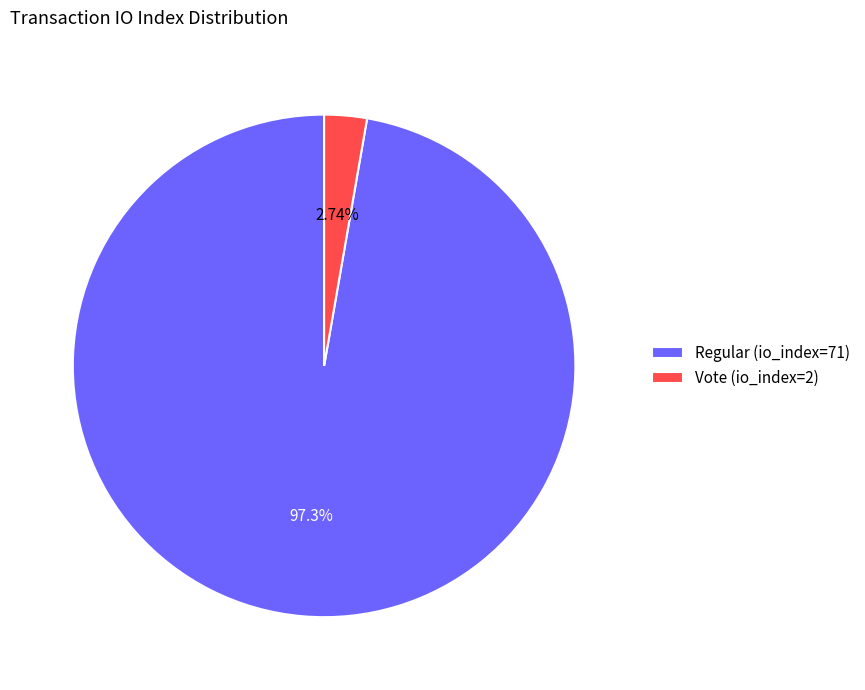

What percentage is the Regular (io_index=71) slice, to the nearest percent?

97%